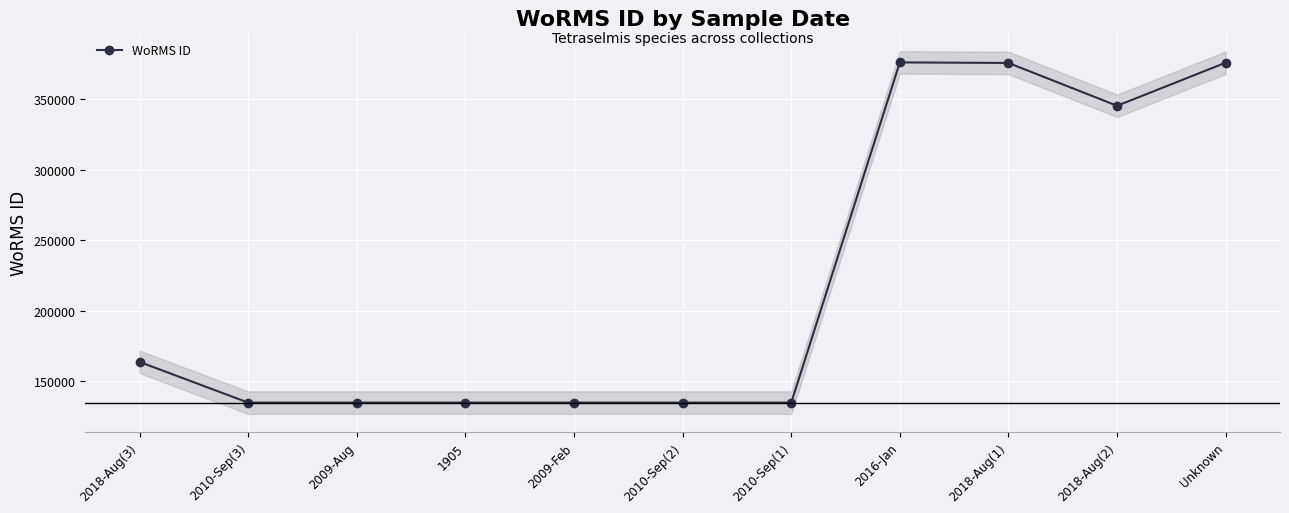

What value does the data have at 2018-Aug(1)?

375951